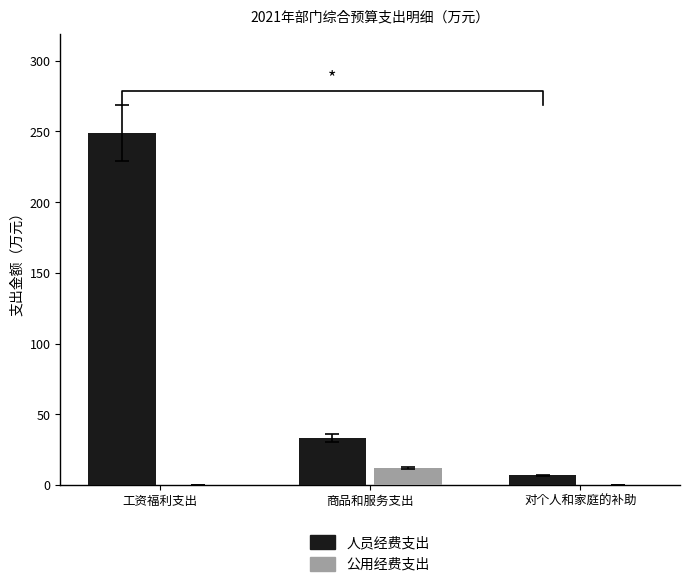

How many values in the 人员经费支出 series are below 33?

1